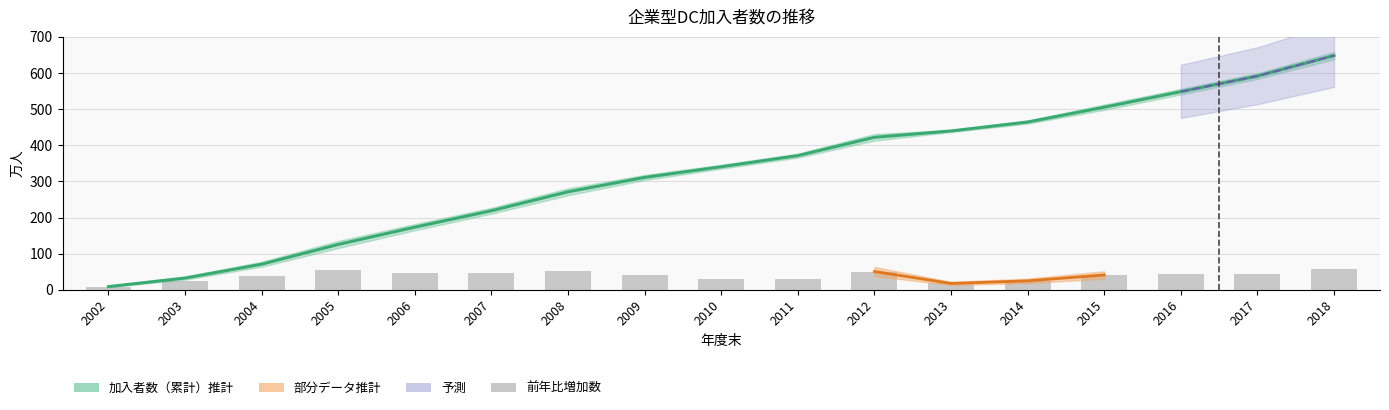

What is the difference between the maximum and minimum values in the 加入者数（累計） series?

639.3